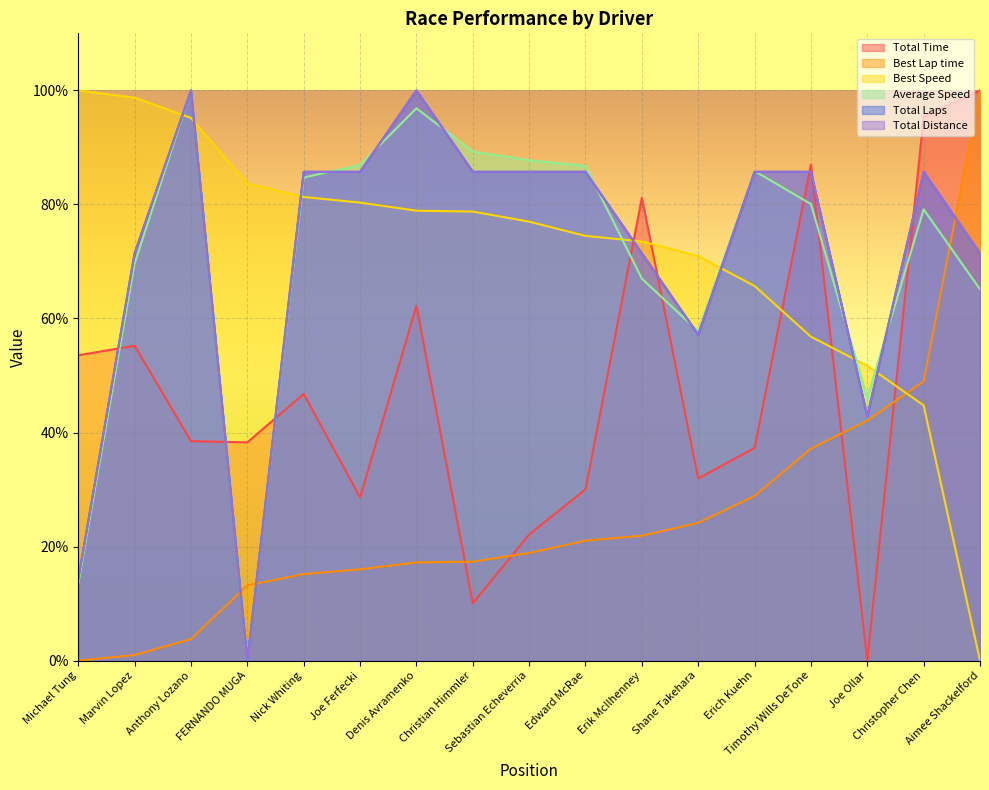

At which label does Total Laps reach its minimum?

FERNANDO MUGA